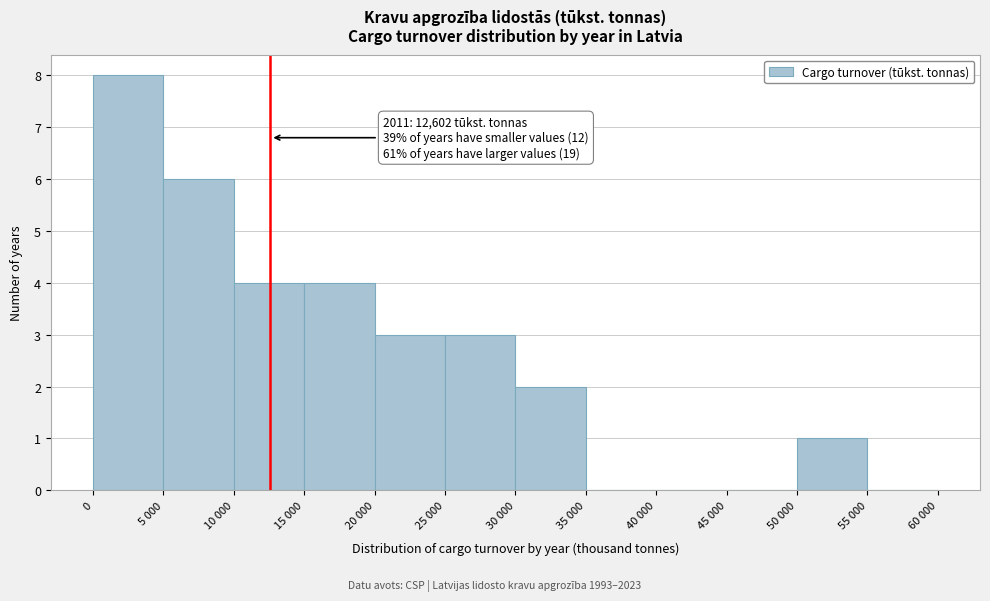

Reading left to right, what are all the values shown in this chart?

0=8	5 000=6	10 000=4	15 000=4	20 000=3	25 000=3	30 000=2	35 000=0	40 000=0	45 000=0	50 000=1	55 000=0